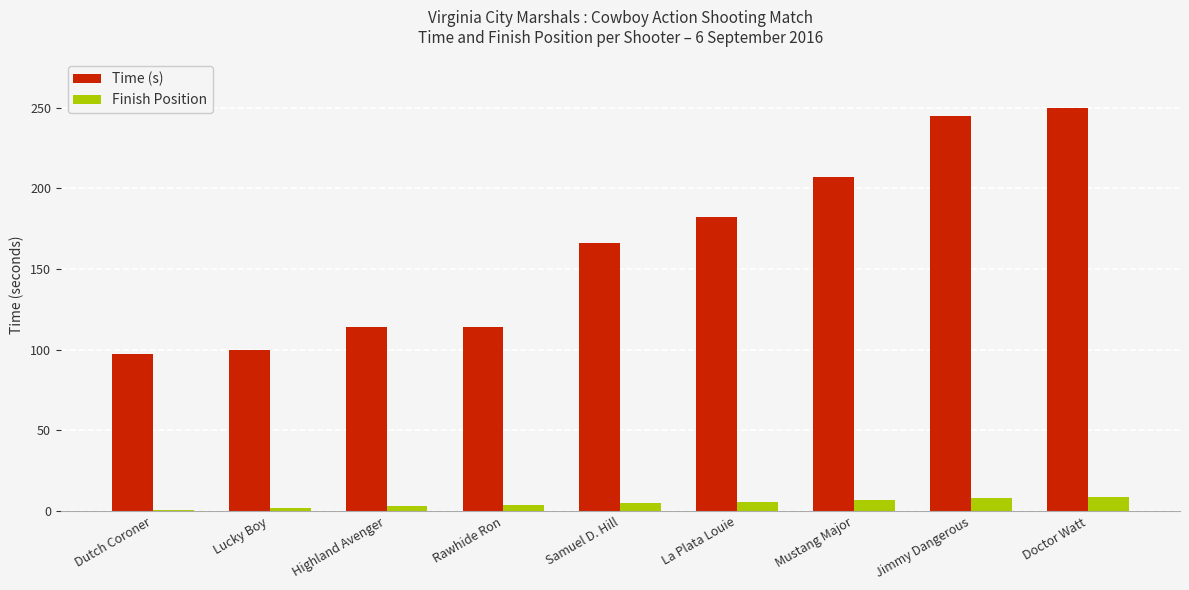

At Doctor Watt, list the series in order from largest to smallest.

Time (s), Finish Position